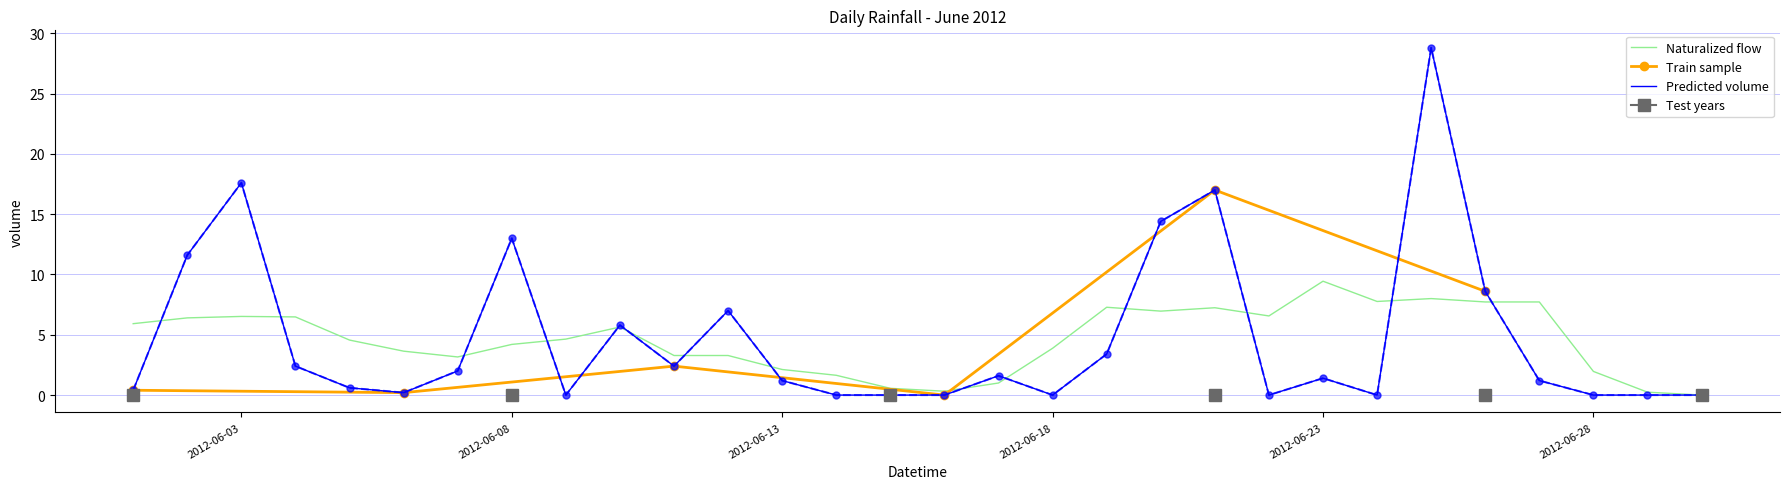

Rank the categories by value from highest to lowest.

2012-06-25, 2012-06-03, 2012-06-21, 2012-06-20, 2012-06-08, 2012-06-02, 2012-06-26, 2012-06-12, 2012-06-10, 2012-06-19, 2012-06-04, 2012-06-11, 2012-06-07, 2012-06-17, 2012-06-23, 2012-06-13, 2012-06-27, 2012-06-05, 2012-06-01, 2012-06-06, 2012-06-09, 2012-06-14, 2012-06-15, 2012-06-16, 2012-06-18, 2012-06-22, 2012-06-24, 2012-06-28, 2012-06-29, 2012-06-30